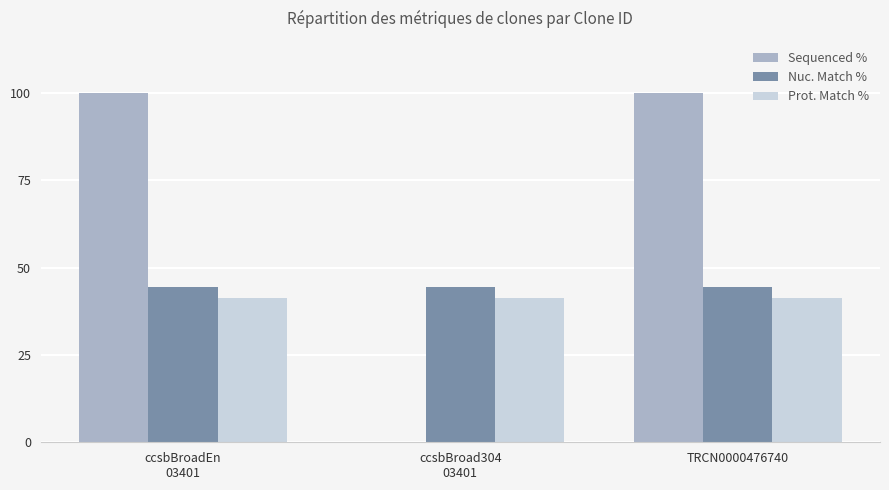

The Sequenced % series shows 100.0 at TRCN0000476740. True or false?

True